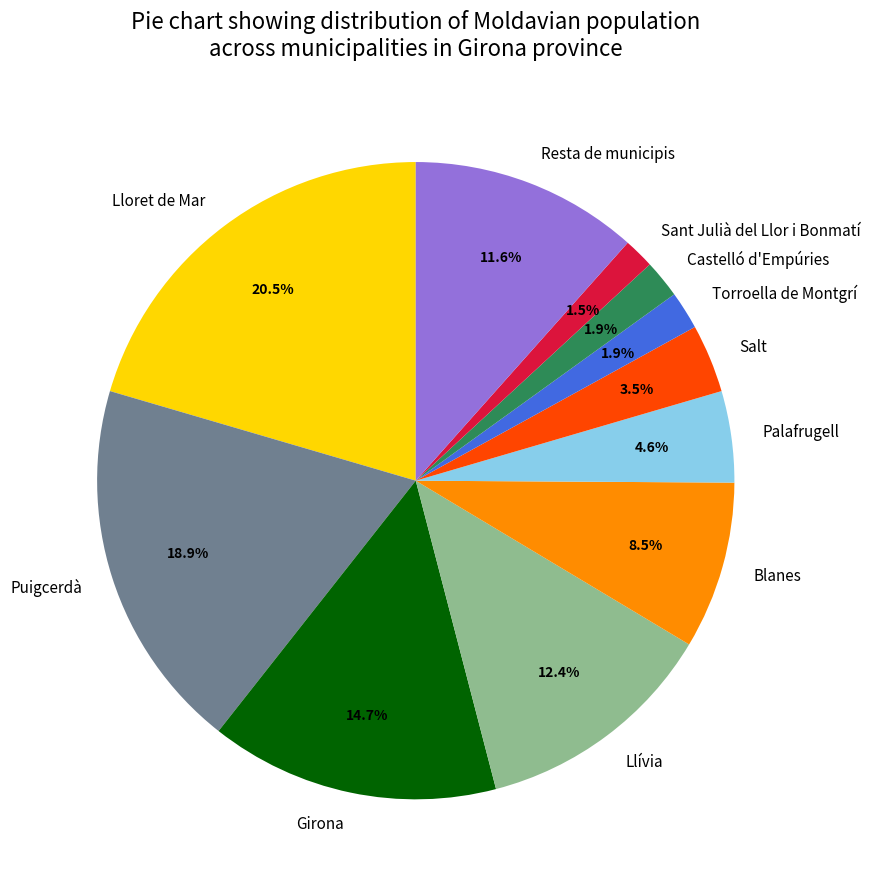

Is there a majority slice in this chart?

No